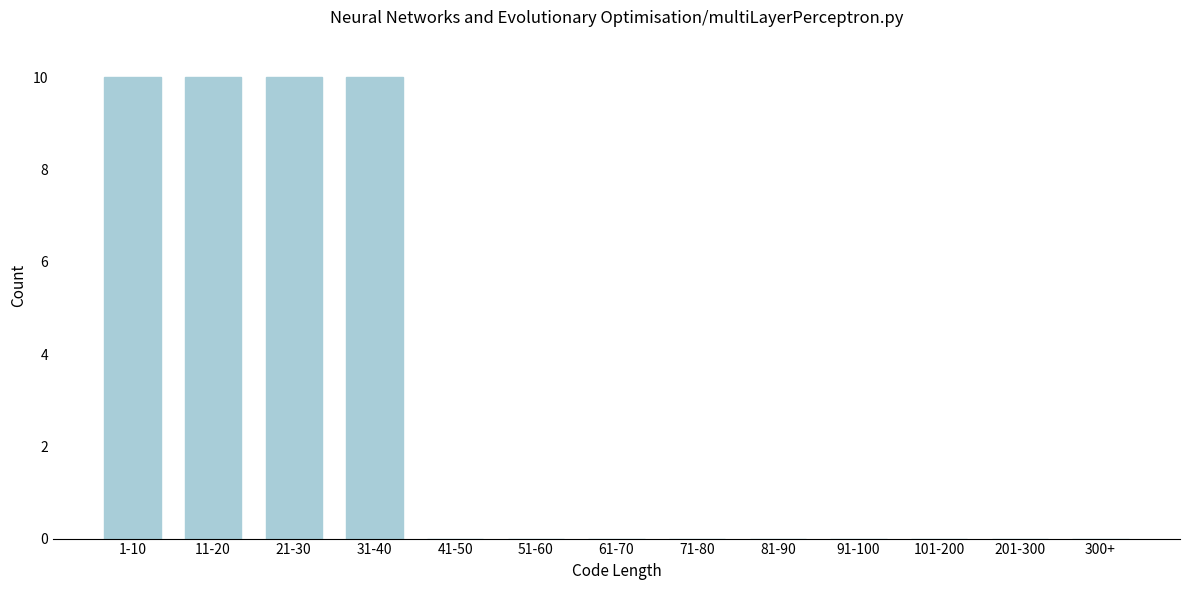

Reading left to right, transcribe all the data shown in this chart.

1-10=10	11-20=10	21-30=10	31-40=10	41-50=0	51-60=0	61-70=0	71-80=0	81-90=0	91-100=0	101-200=0	201-300=0	300+=0